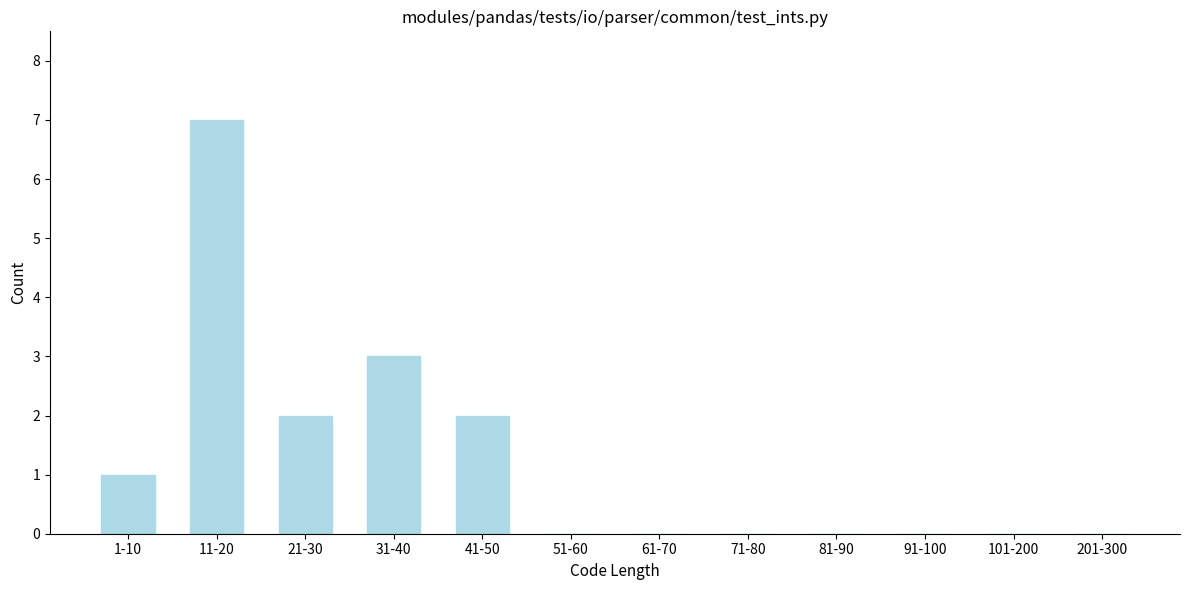

Reading left to right, transcribe all the data shown in this chart.

1-10=1	11-20=7	21-30=2	31-40=3	41-50=2	51-60=0	61-70=0	71-80=0	81-90=0	91-100=0	101-200=0	201-300=0